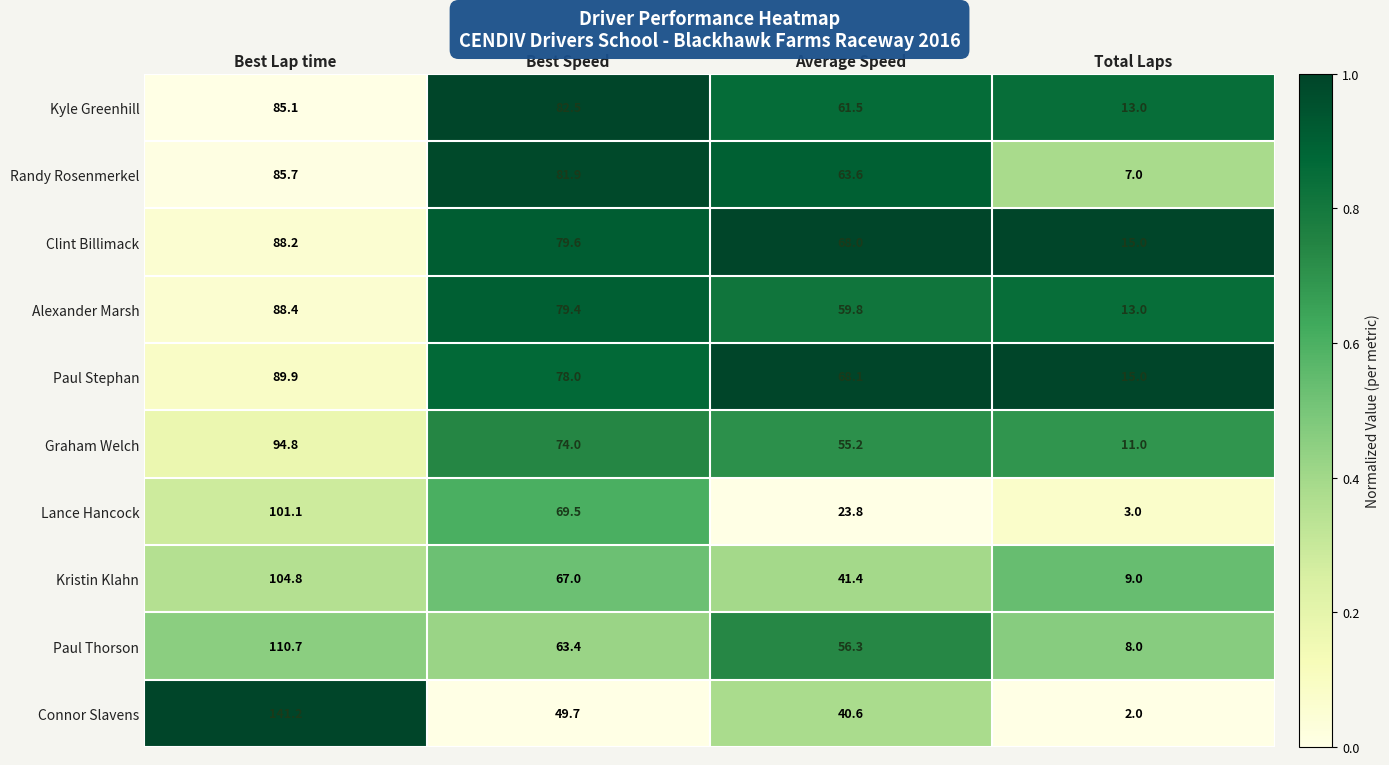

At which category does the chart reach its minimum across all series?

Total Laps